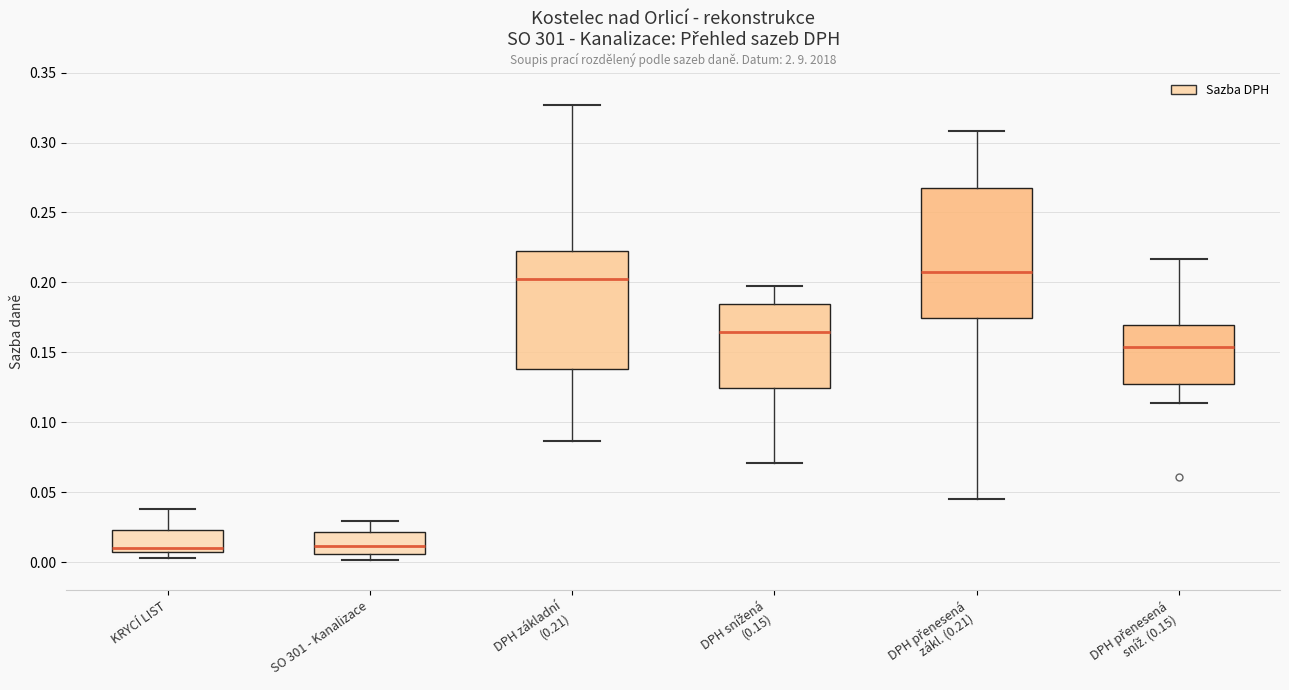

Reading left to right, transcribe this box plot: for each box, give where its median line is, the range the box spans, and where its two whiskers end, as read against the y-axis. The values are not printed on the chart, so give them approximately, as read against the axis.

KRYCÍ LIST: median 0.010, box 0.005 to 0.025, whiskers 0.005 (just below the box's lower edge) to 0.040
SO 301 - Kanalizace: median 0.010, box 0.005 to 0.020, whiskers 0.000 to 0.030
DPH základní (0.21): median 0.205, box 0.140 to 0.225, whiskers 0.085 to 0.325
DPH snížená (0.15): median 0.165, box 0.125 to 0.185, whiskers 0.070 to 0.200
DPH přenesená zákl. (0.21): median 0.210, box 0.175 to 0.265, whiskers 0.045 to 0.310
DPH přenesená sníž. (0.15): median 0.155, box 0.125 to 0.170, whiskers 0.115 to 0.215